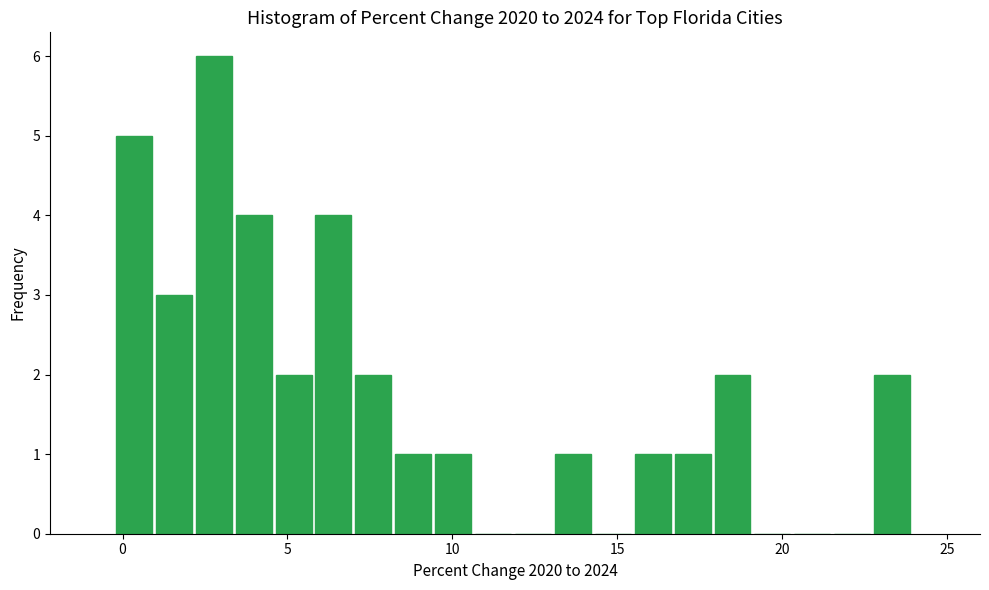

Read against the x-axis, roughly where is the centre of the tallest bar?

3.0